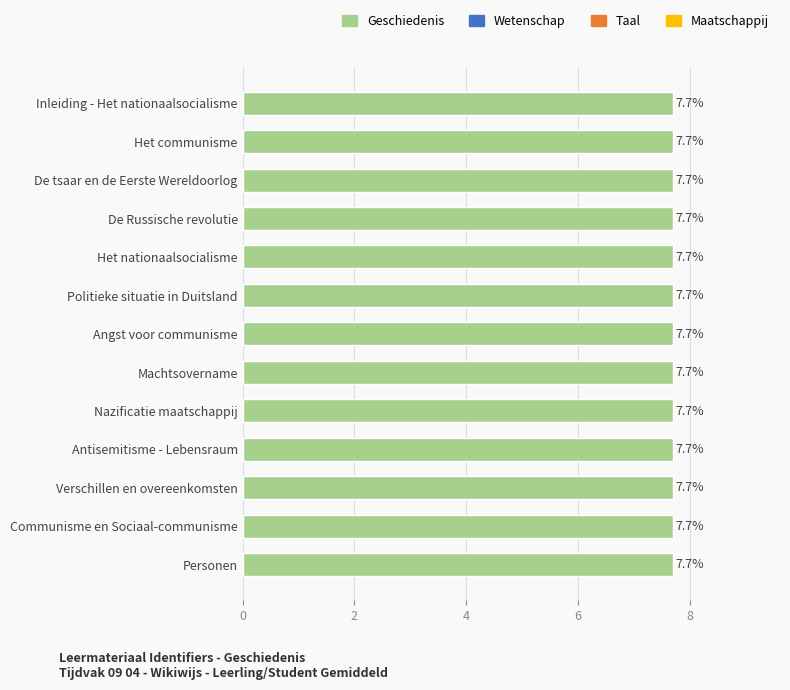

What is the maximum value shown in the chart?

7.7